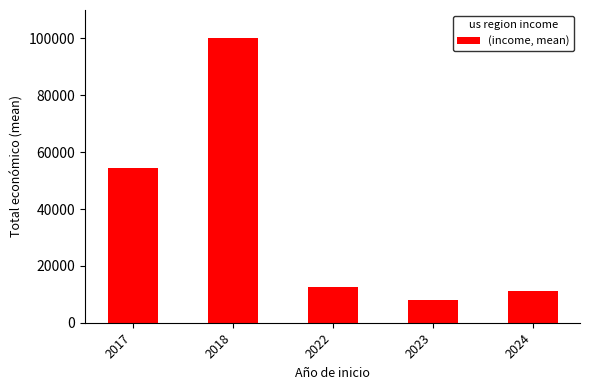

What is the sum of the values at 2022 and 2017?

67003.7